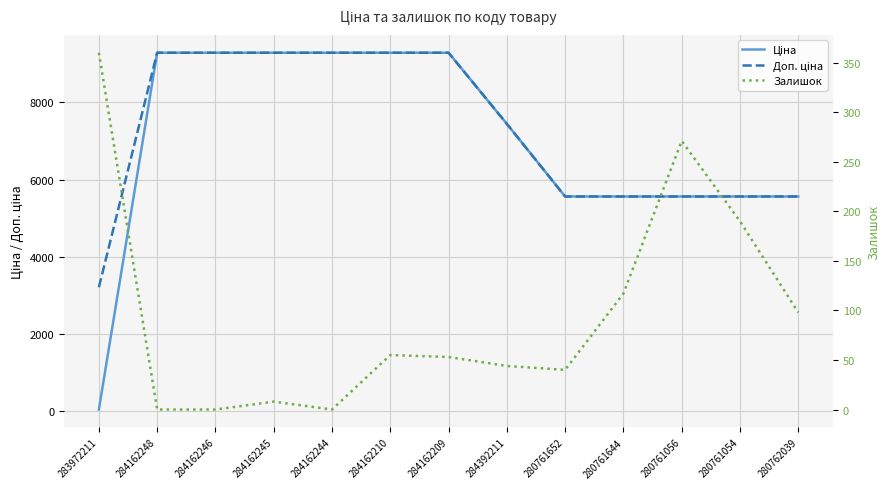

True or false: Залишок has more than 2 interior local peaks.

True